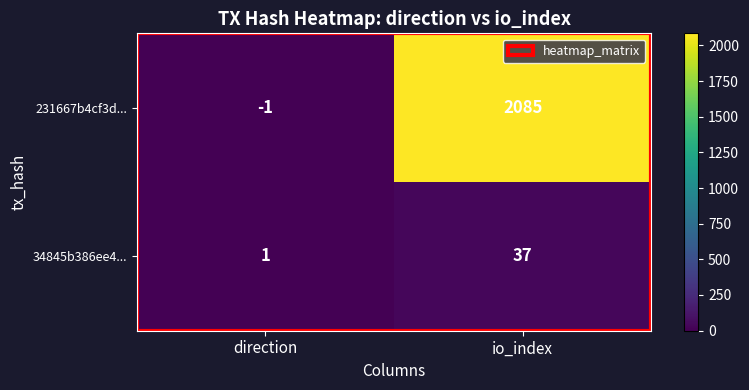

Which series has the widest spread of values?

231667b4cf3d...